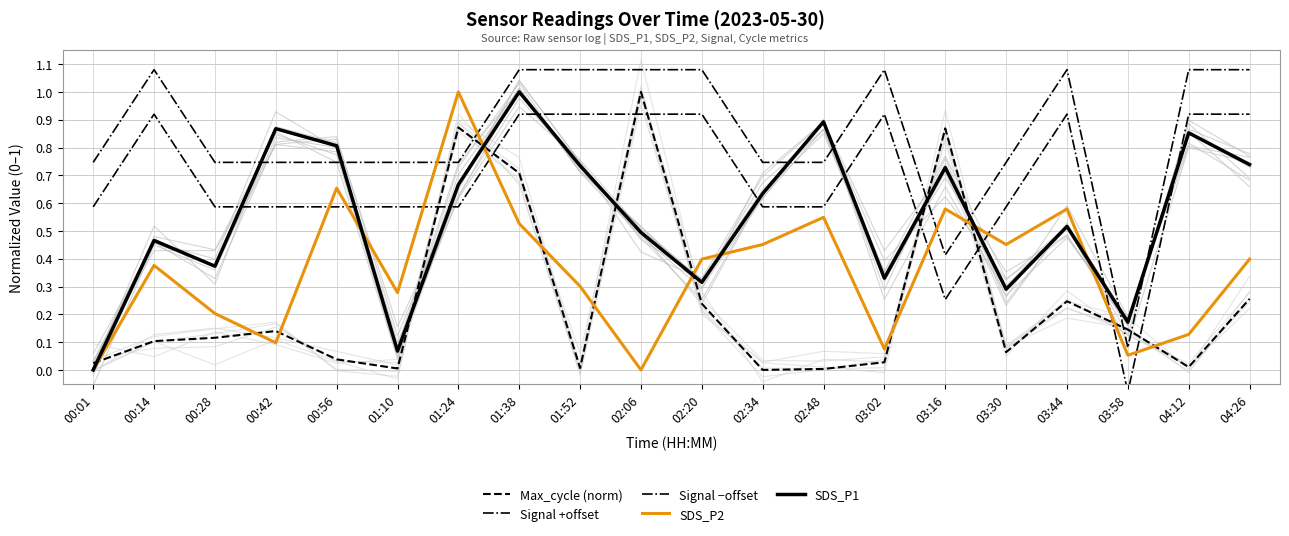

Where do Max_cycle (norm) and Signal +offset first cross each other?

01:10 and 01:24